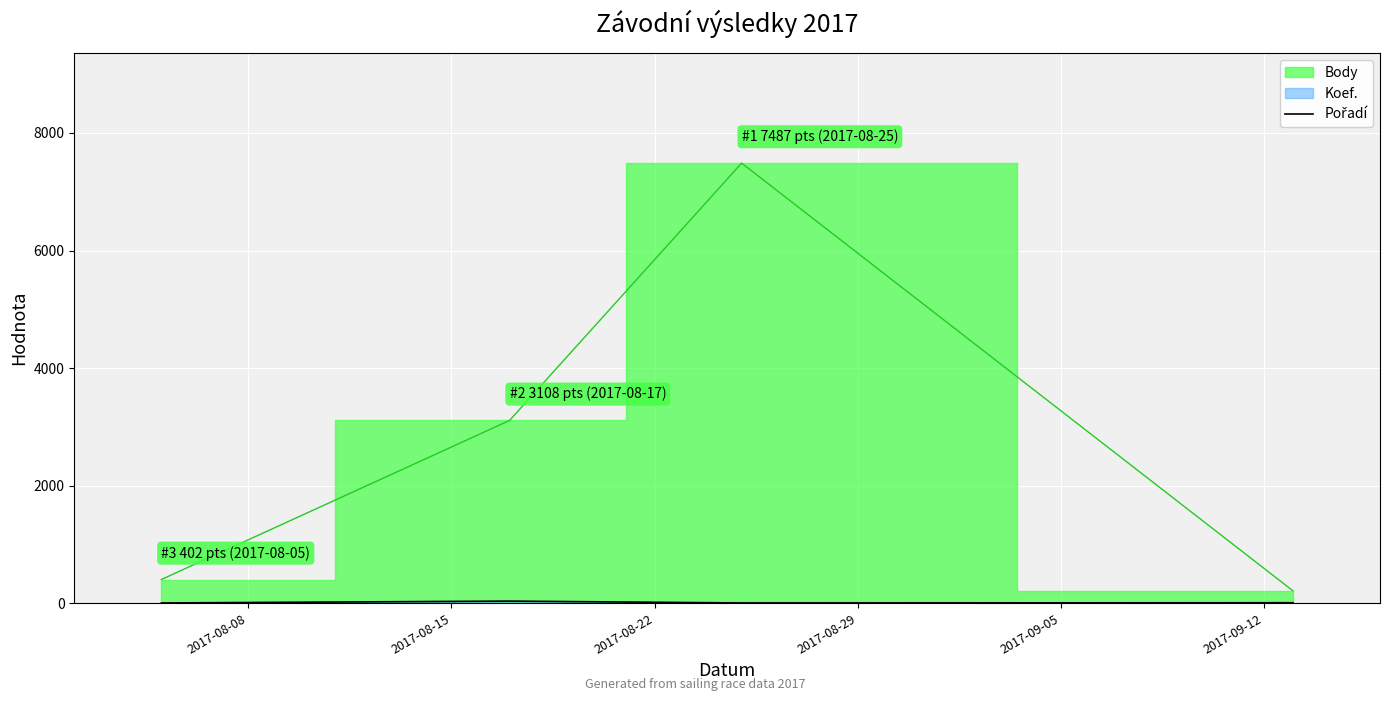

How many lines are shown in the chart?

1